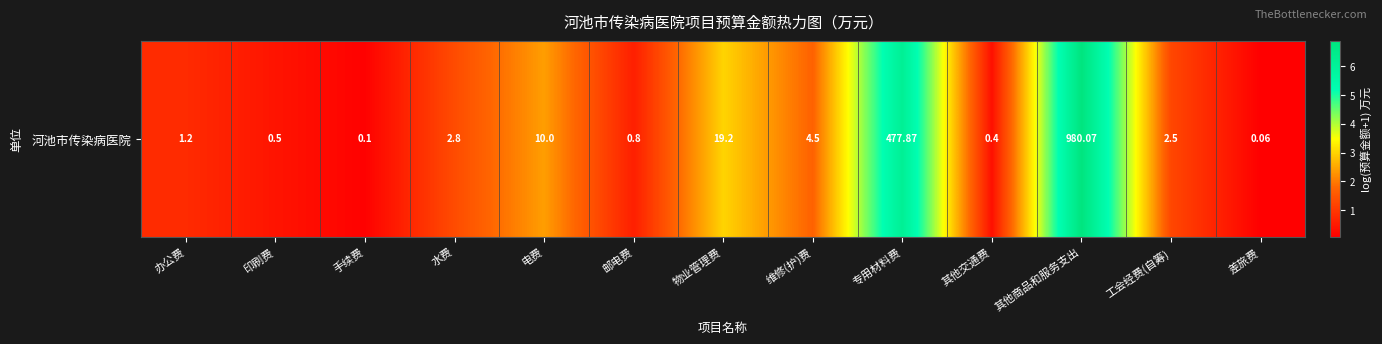

Where does the data first go above 1?

水费